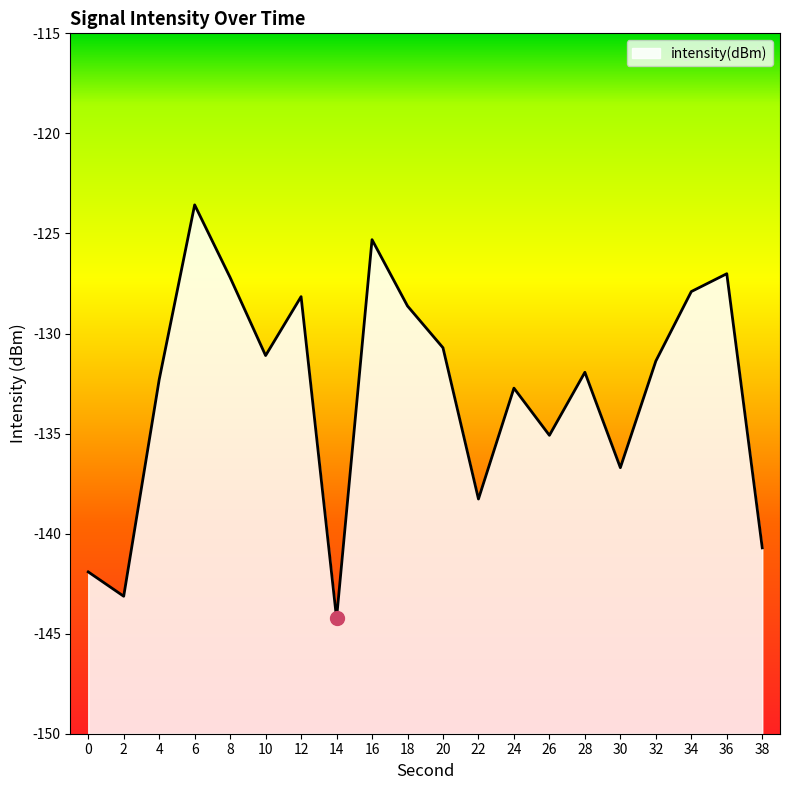

Where does the data first go above -131?

6